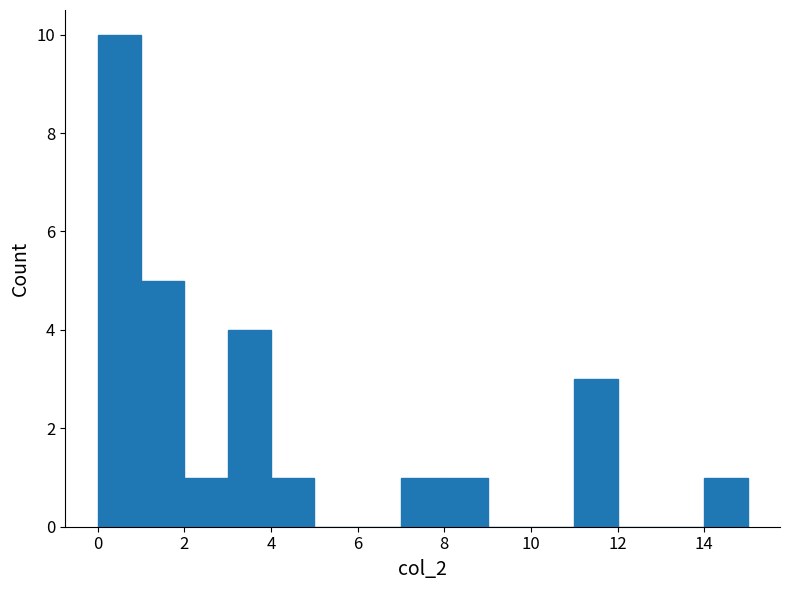

Which range on the x-axis has the tallest bar?

0 to 1